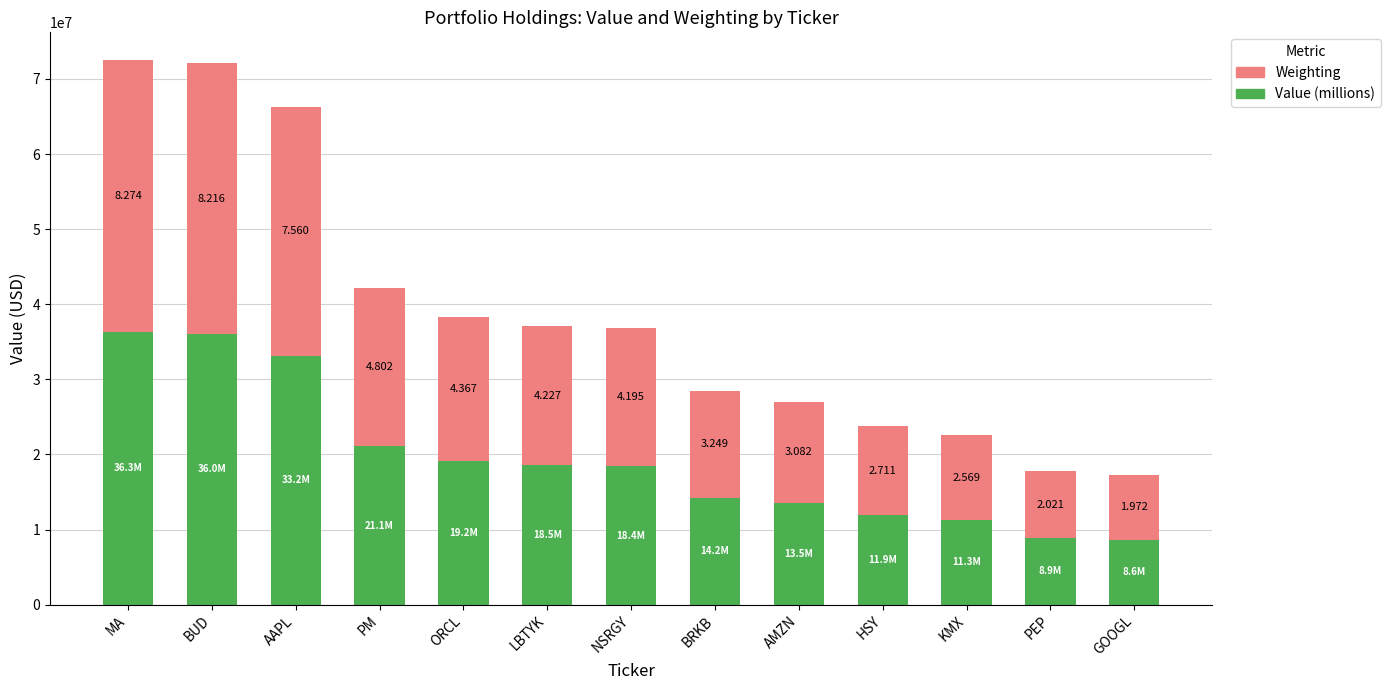

The Value (millions) series shows 56683622.4 at AAPL. True or false?

False